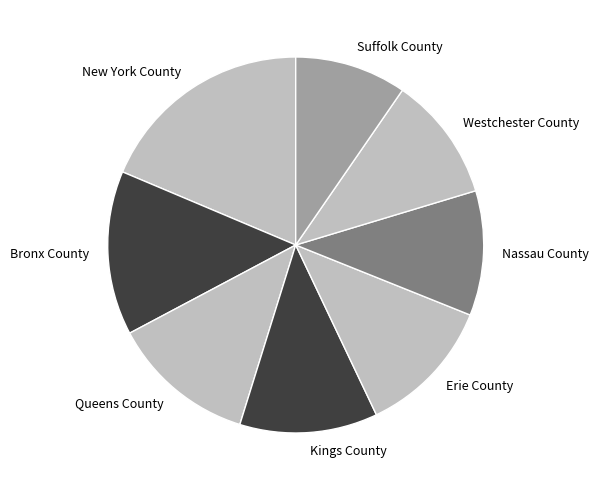

The Nassau County slice represents 11% of the pie. True or false?

True